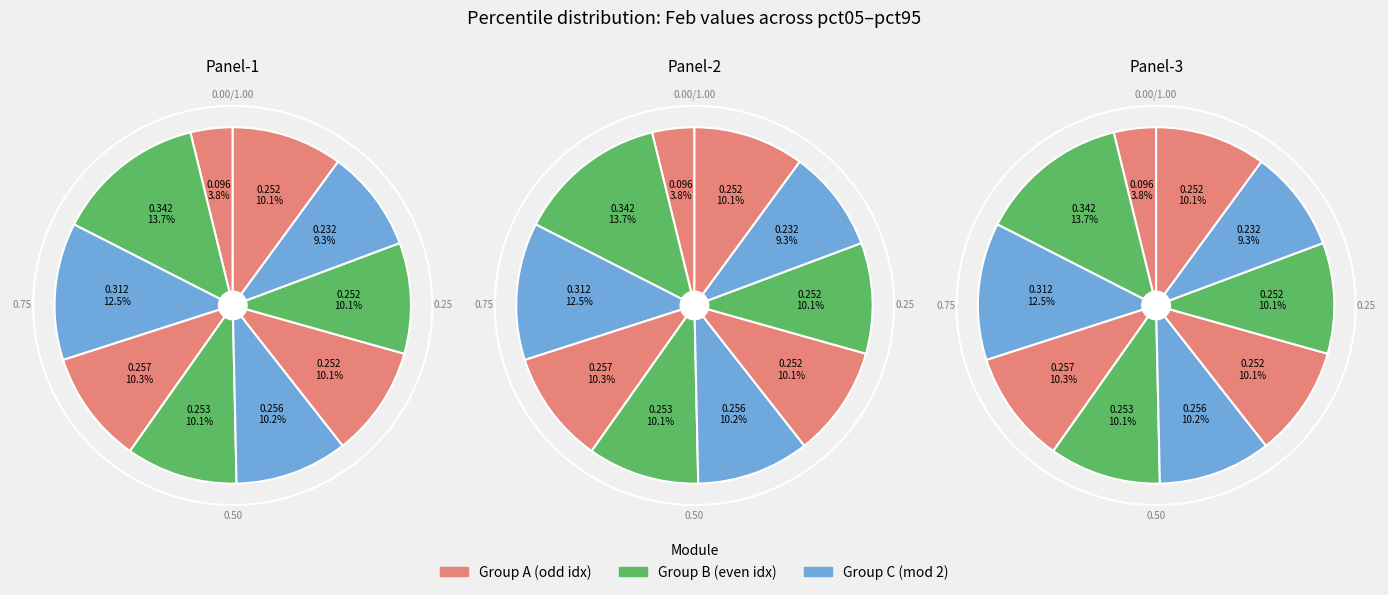

The pct45 slice represents 1% of the pie. True or false?

False